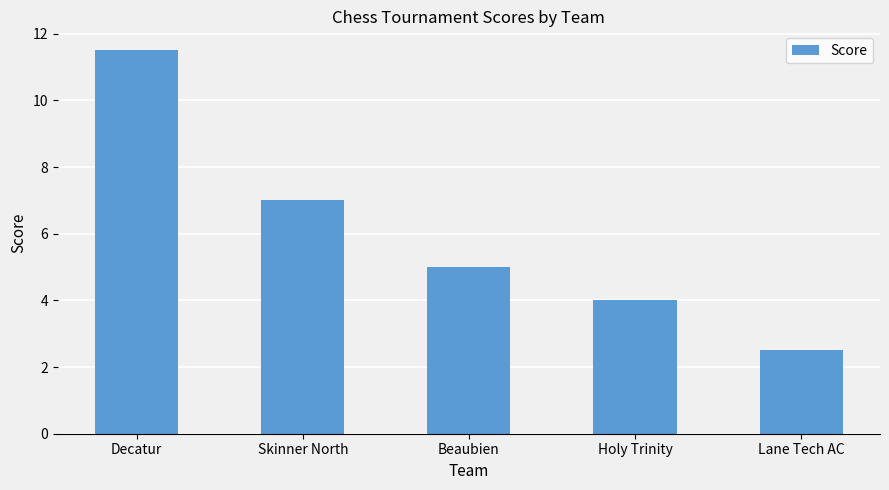

What is the difference between the values at Beaubien and Holy Trinity?

1.0